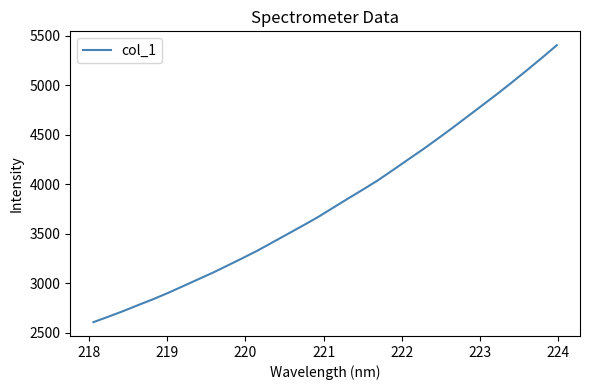

What is the difference between the maximum and minimum values?

2795.0